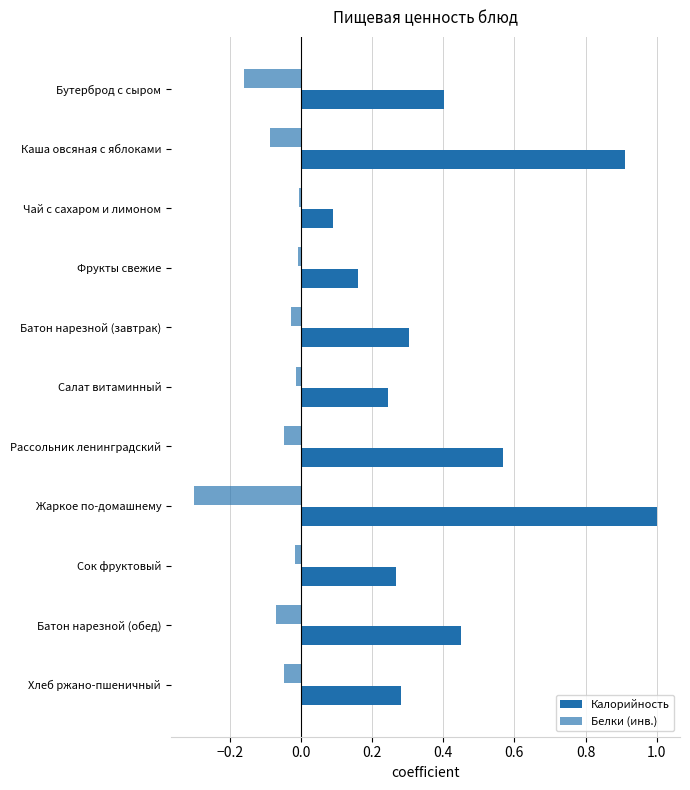

How many distinct data groups are displayed?

2